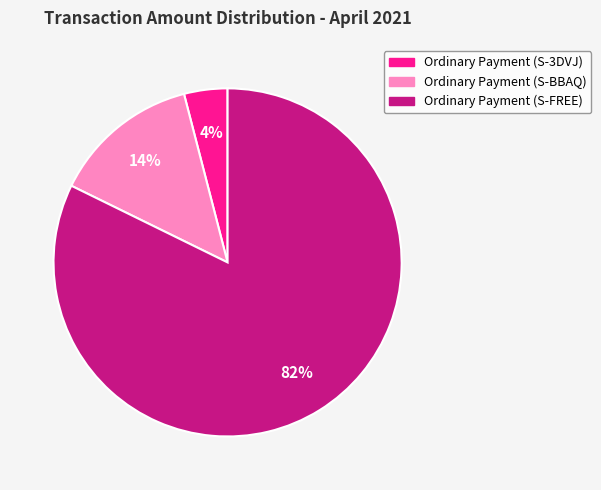

To the nearest percent, what is the average slice percentage?

33%